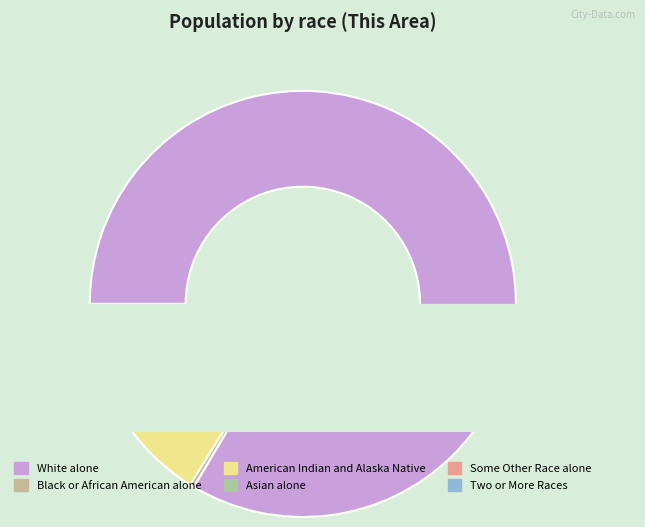

True or false: Asian alone accounts for 7% of the total.

False